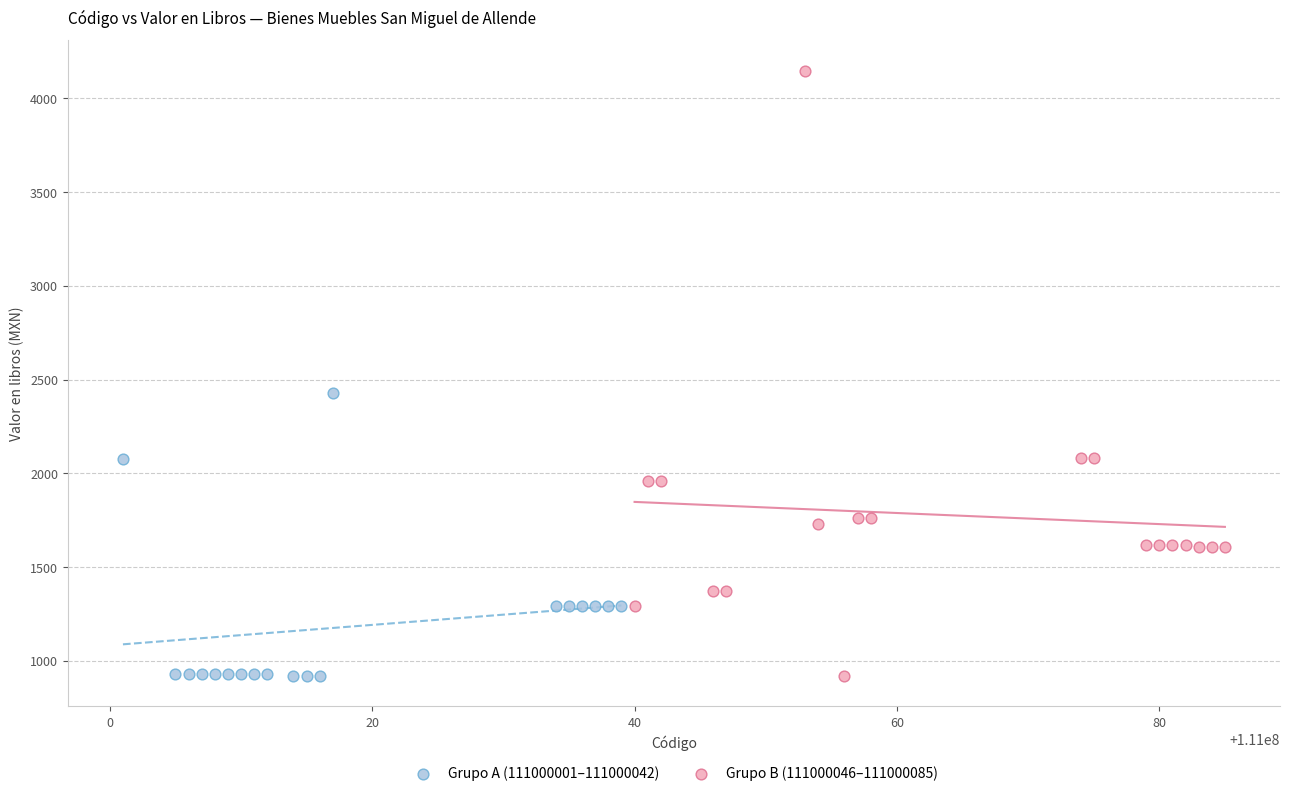

Which series has the largest Y range (max minus min)?

Grupo B (111000046–111000085)